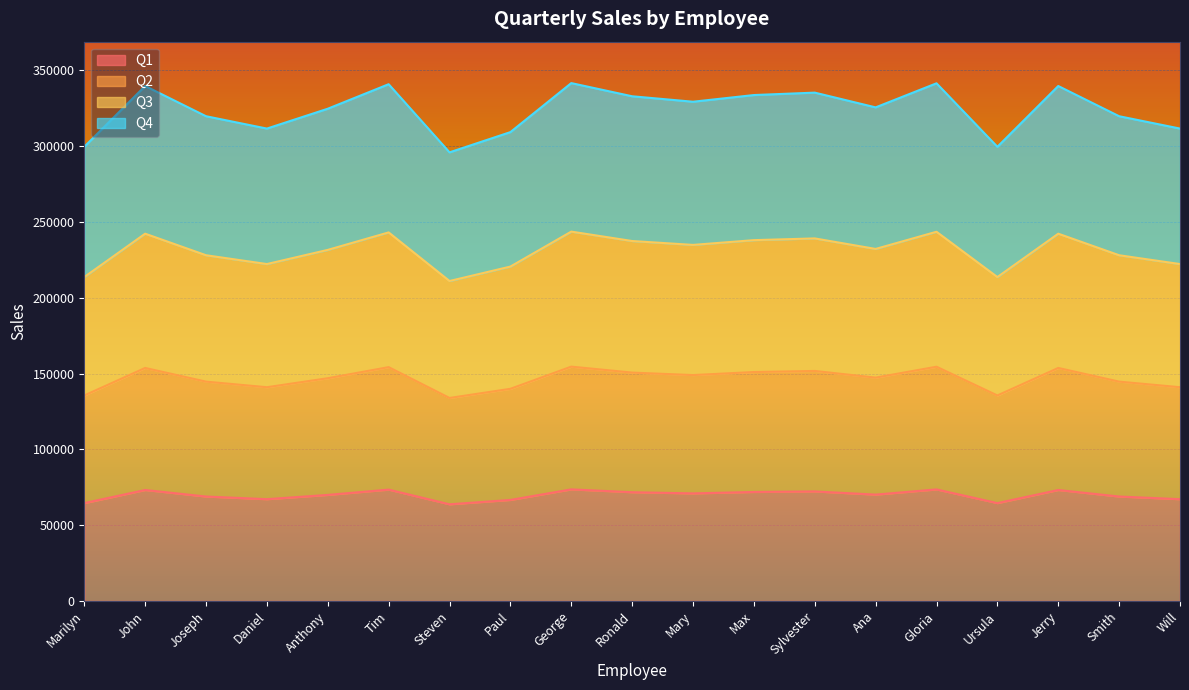

How many data points in Q2 are above 147290?

10